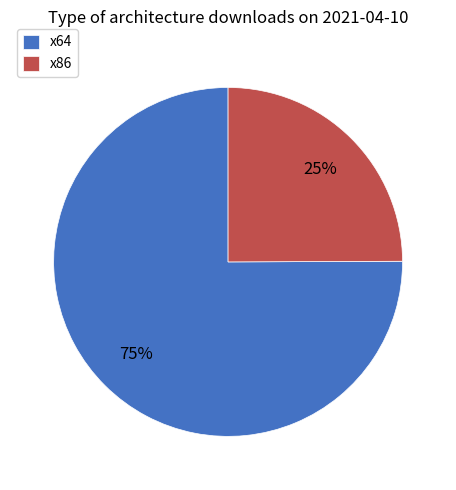

Which slice is the largest?

x64